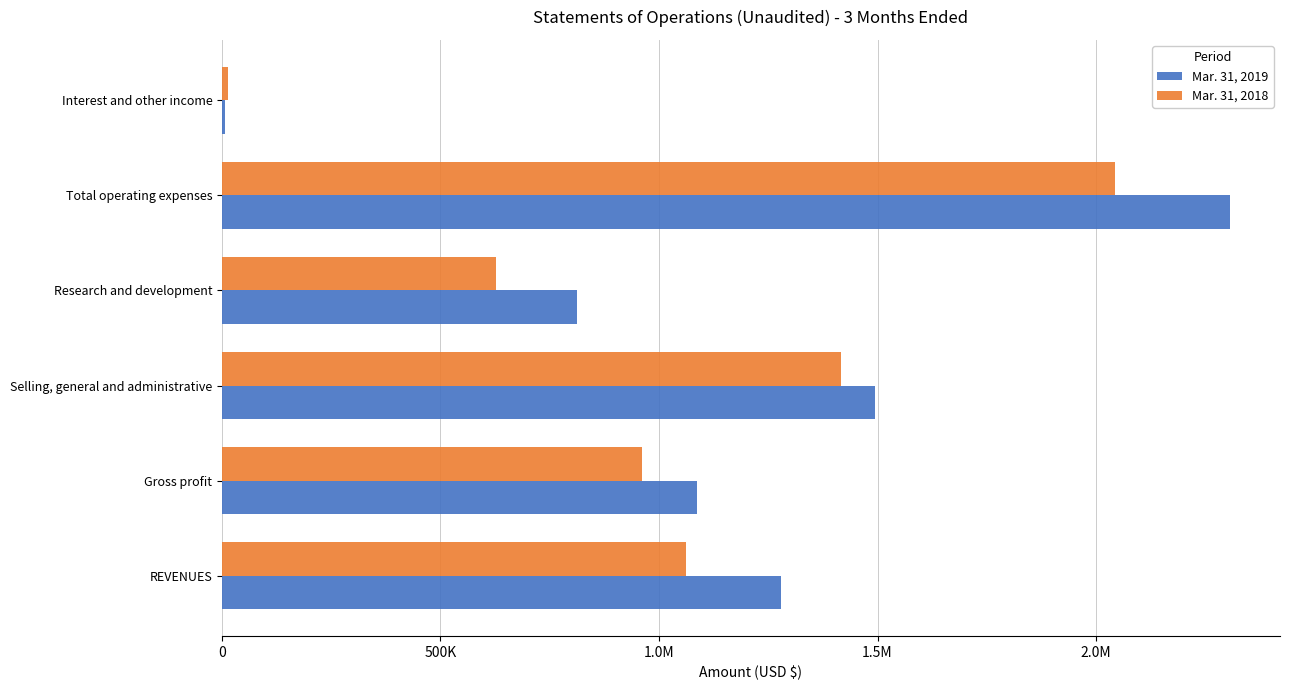

What are all the series names shown in the legend?

Mar. 31, 2019, Mar. 31, 2018